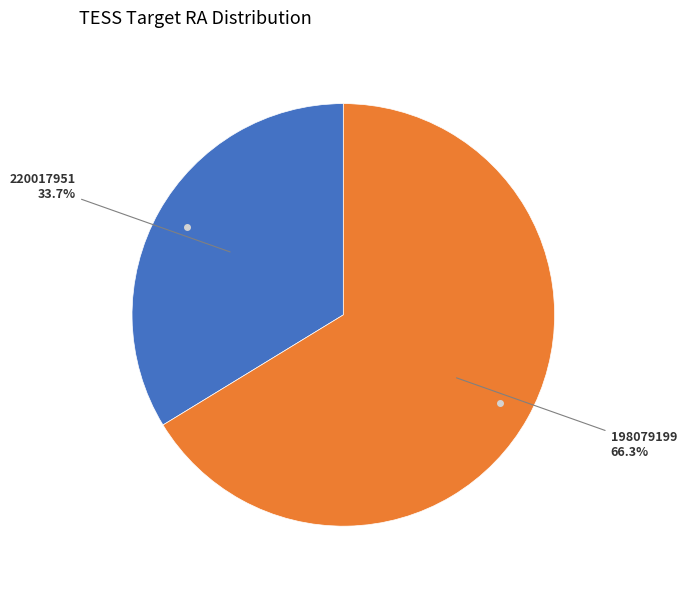

Is there a majority slice in this chart?

Yes